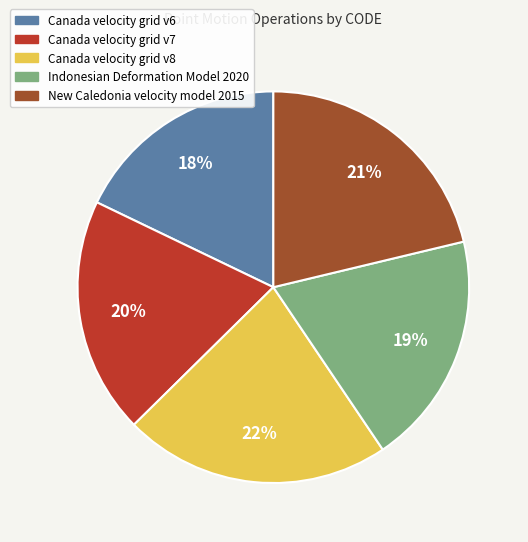

To the nearest percent, what is the average slice percentage?

20%